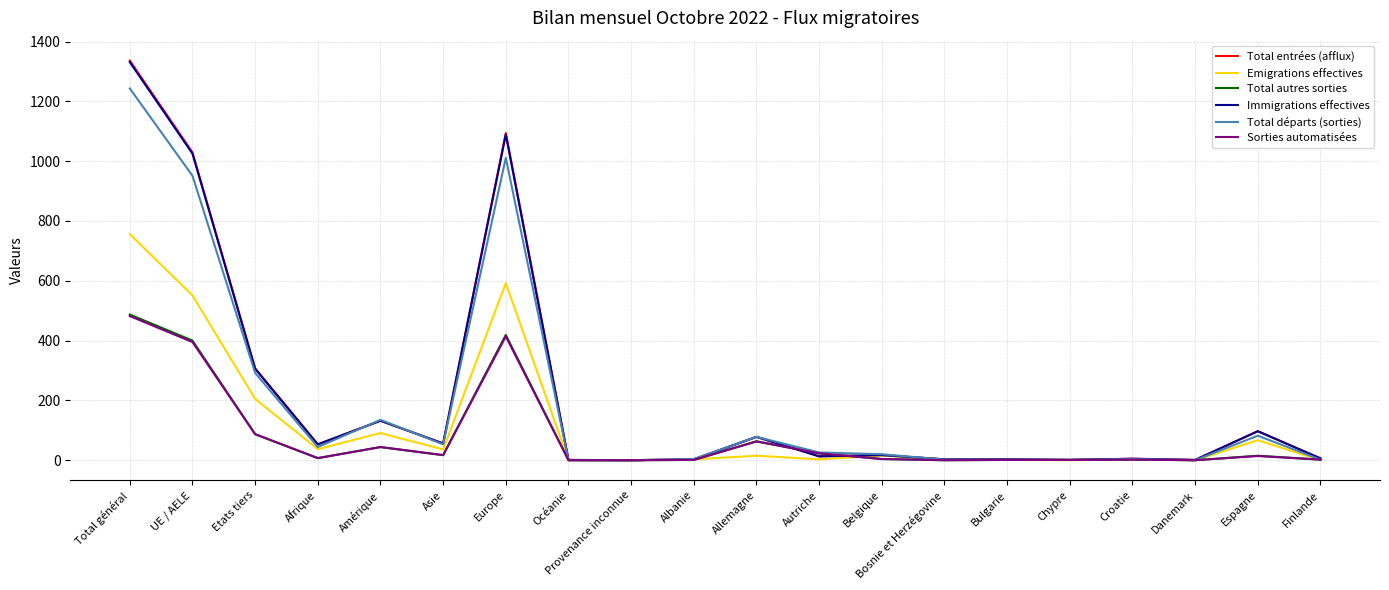

At which label is Immigrations effectives closest to 665?

Etats tiers